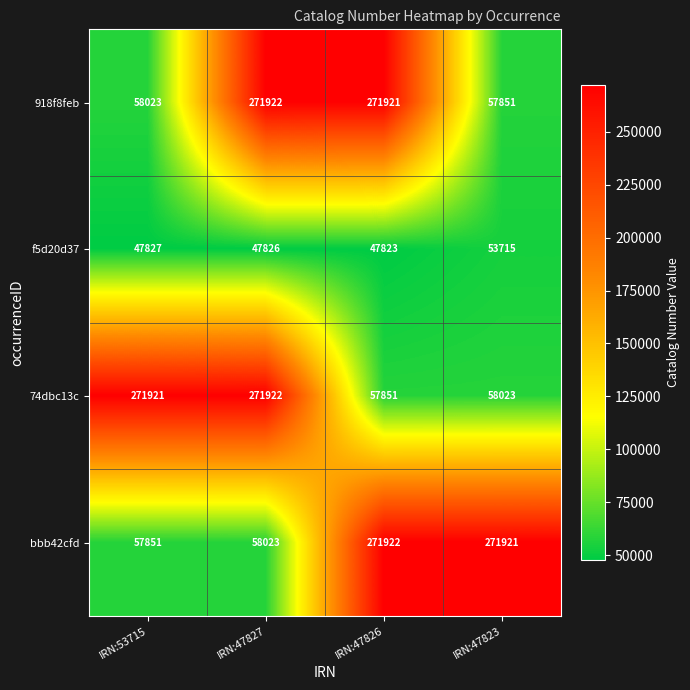

Reading left to right, list all the values displayed in this chart.

918f8feb: IRN:53715=58023	IRN:47827=271922	IRN:47826=271921	IRN:47823=57851
f5d20d37: IRN:53715=47827	IRN:47827=47826	IRN:47826=47823	IRN:47823=53715
74dbc13c: IRN:53715=271921	IRN:47827=271922	IRN:47826=57851	IRN:47823=58023
bbb42cfd: IRN:53715=57851	IRN:47827=58023	IRN:47826=271922	IRN:47823=271921